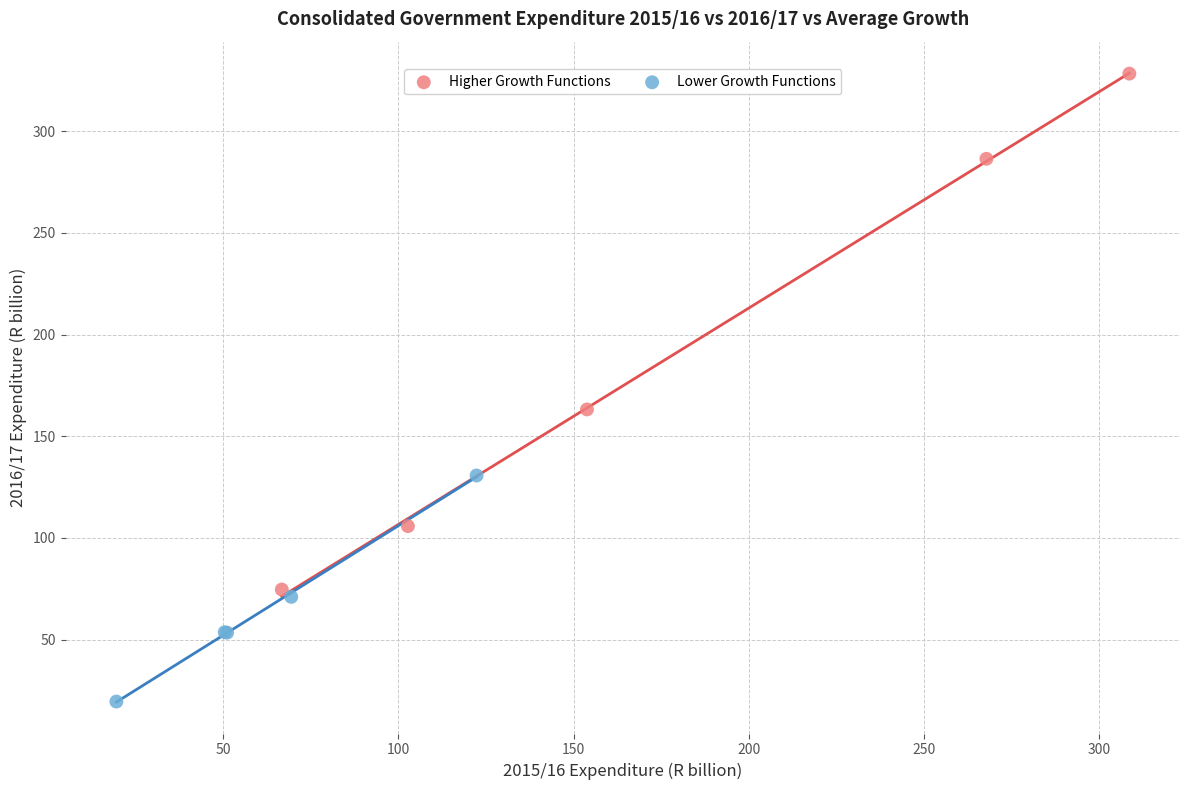

Which series has the widest spread of Y values?

Higher Growth Functions